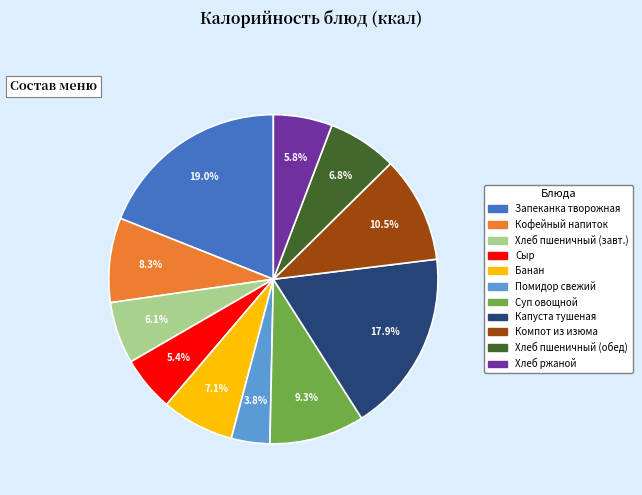

To the nearest percent, what is the average slice percentage?

9%